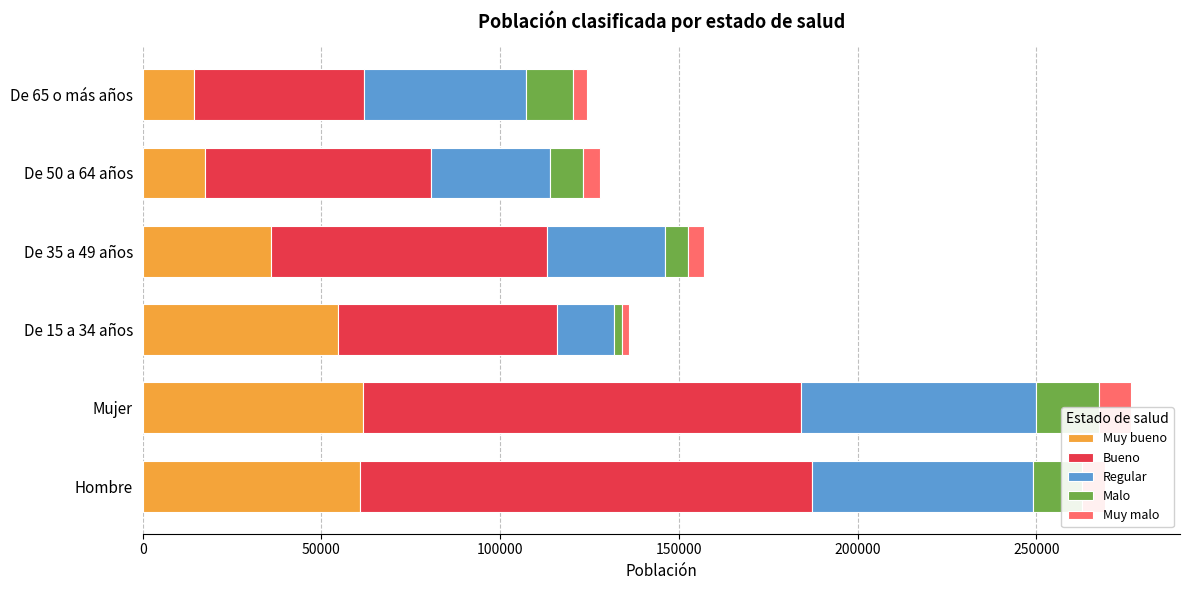

Which has a higher value, 50000 or 250000?

50000